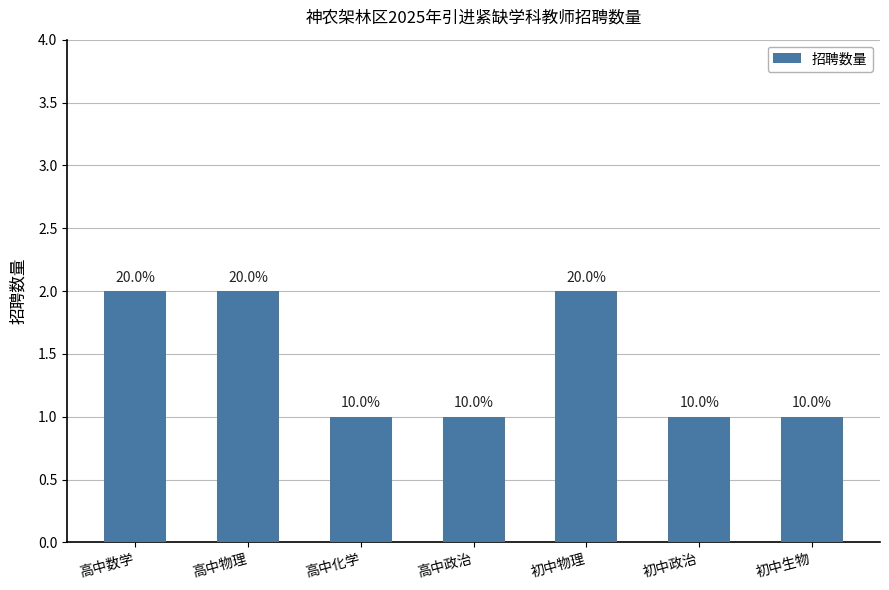

What is the label of the 3rd bar from the left?

高中化学